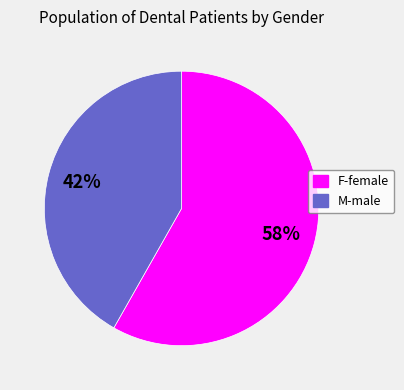

Do M-male and F-female together represent more than half of the pie?

Yes